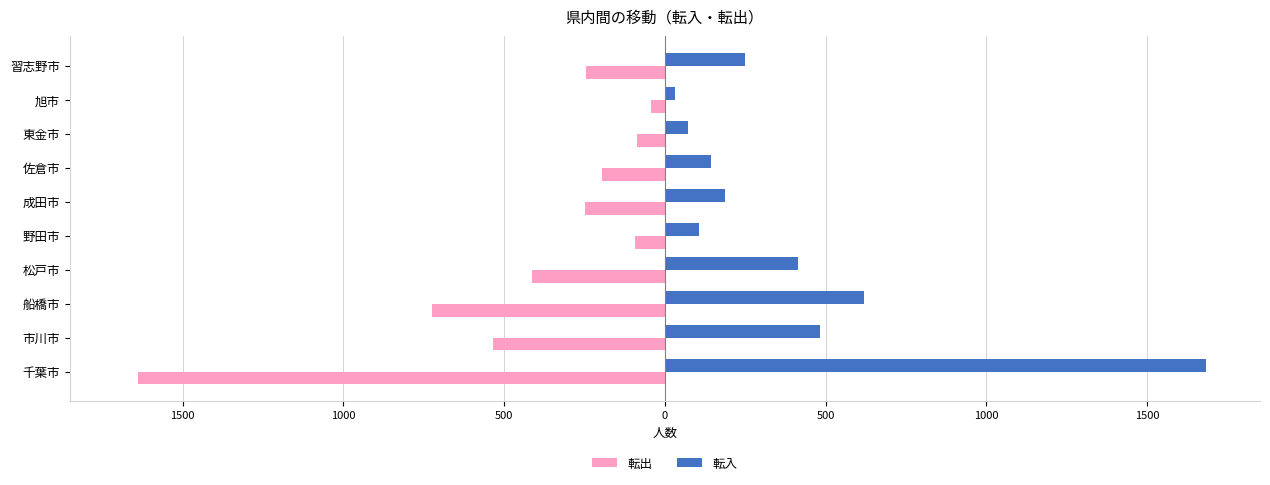

Reading left to right, extract all data points from this chart.

転出: -1638	-536	-725	-412	-92	-247	-195	-88	-42	-246
転入: 1683	484	619	415	107	186	142	73	33	250